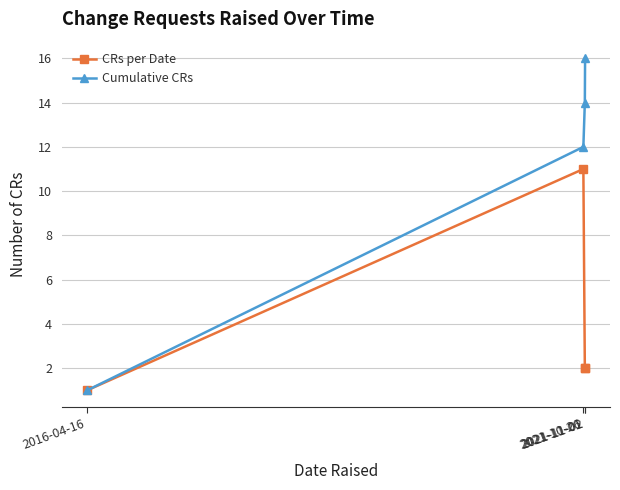

What is the maximum value for CRs per Date?

11